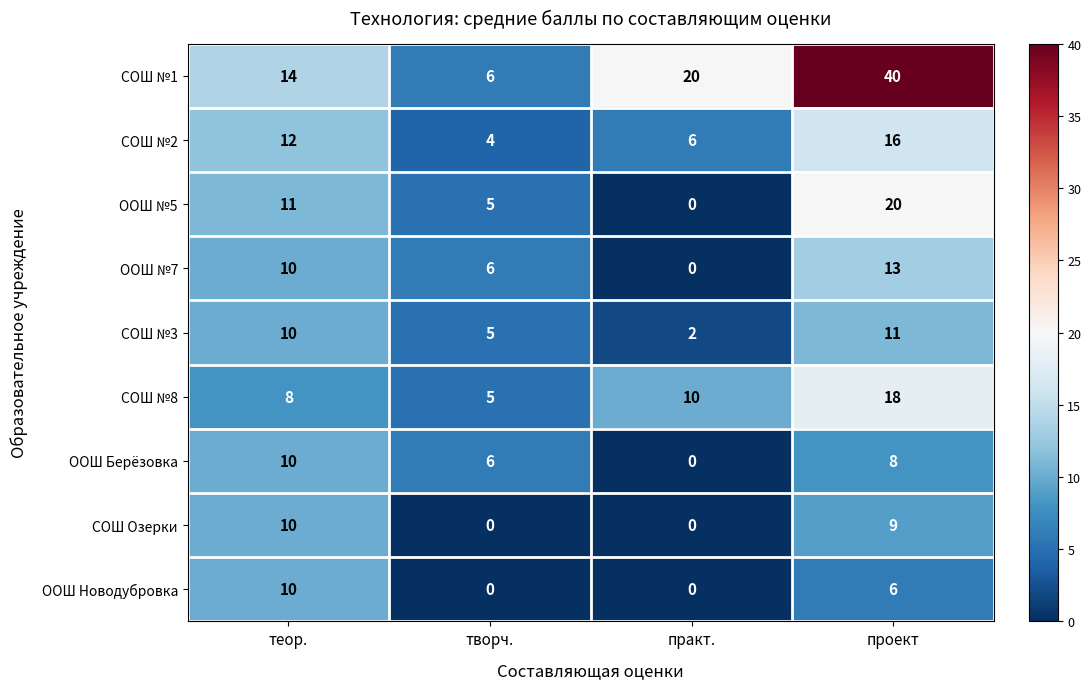

What is the maximum value for ООШ №5?

20